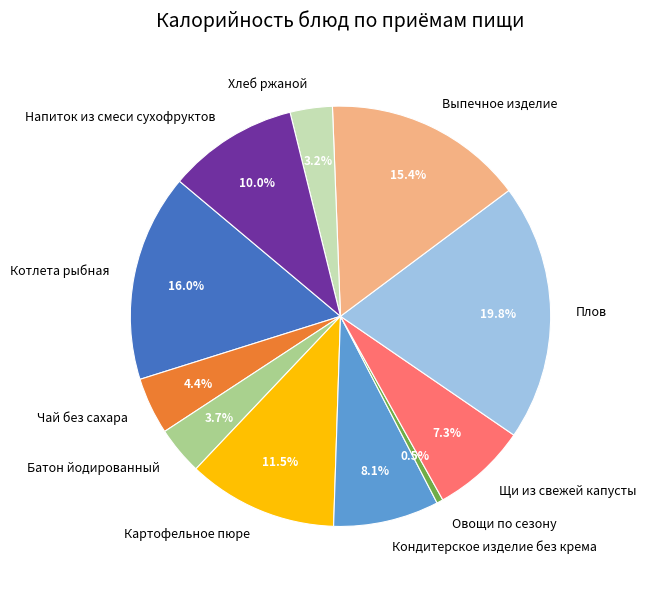

What is the ratio of the value at Выпечное изделие to the value at Картофельное пюре?

1.3